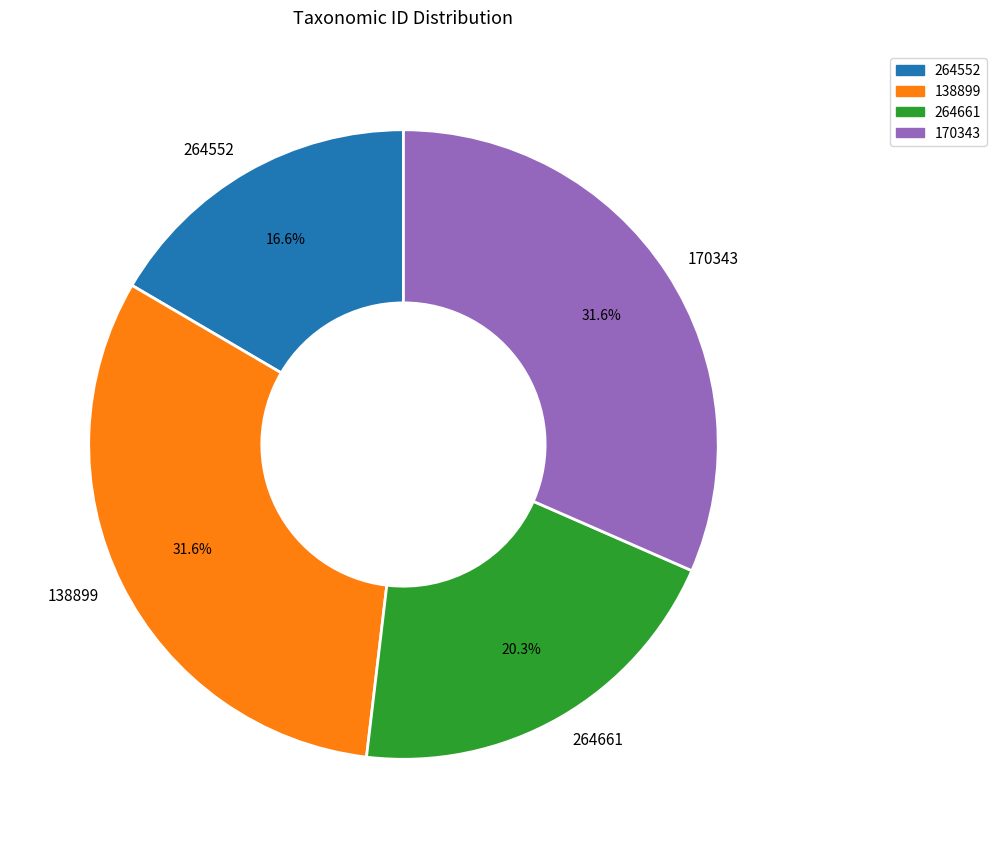

Between 170343 and 264661, which is larger?

170343